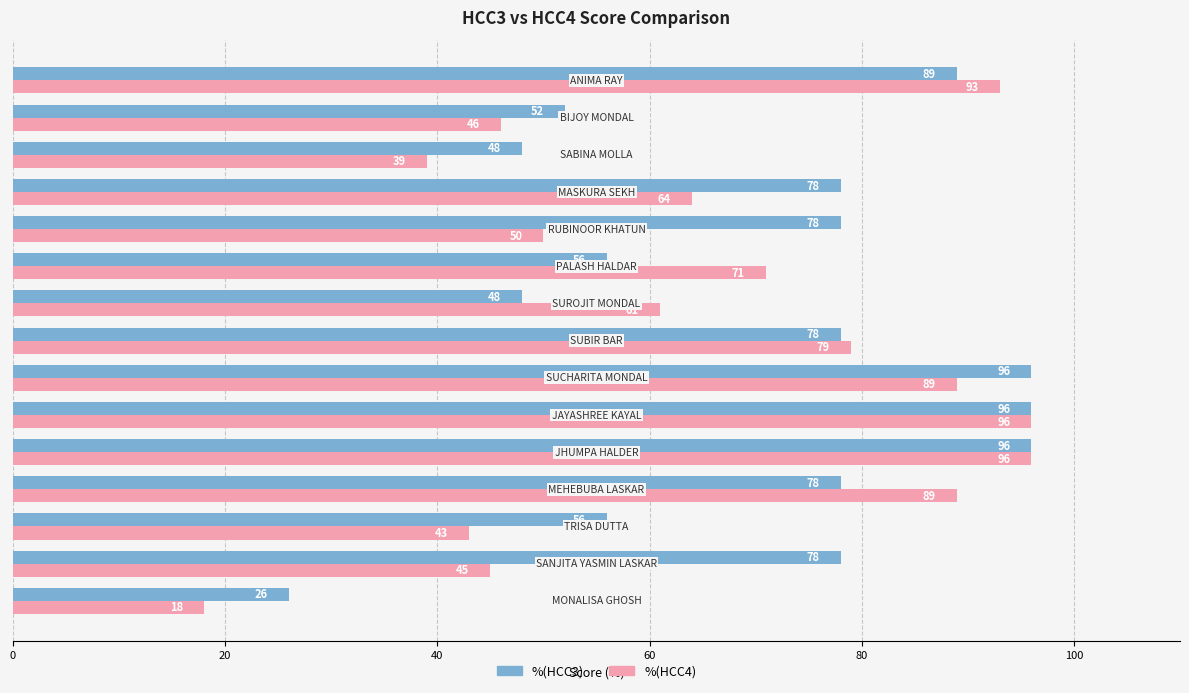

What is the difference between the maximum and minimum values in the %(HCC4) series?

78